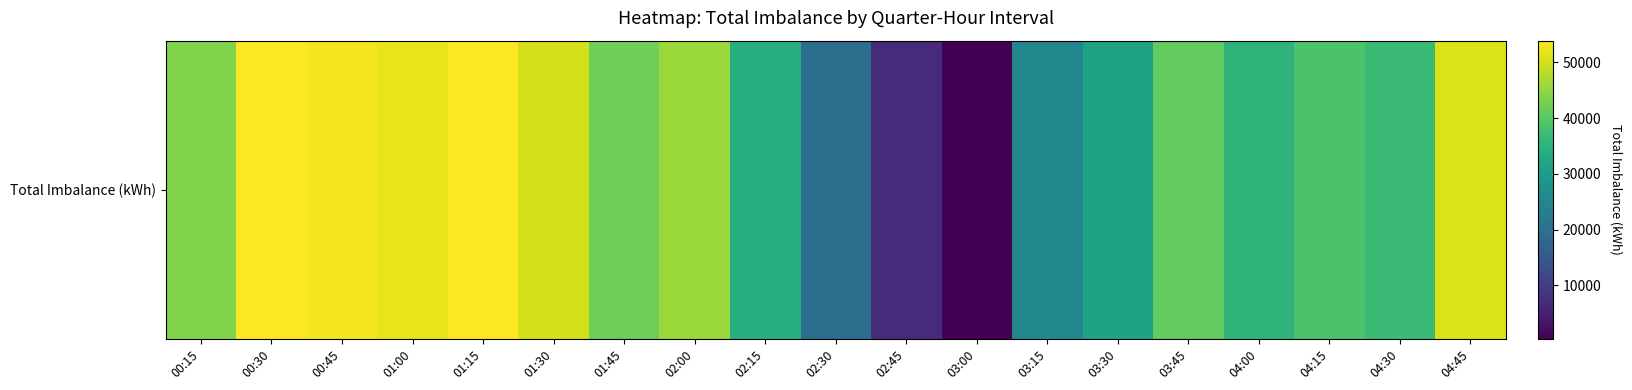

What is the difference between the values at 03:00 and 04:30?

36485.0